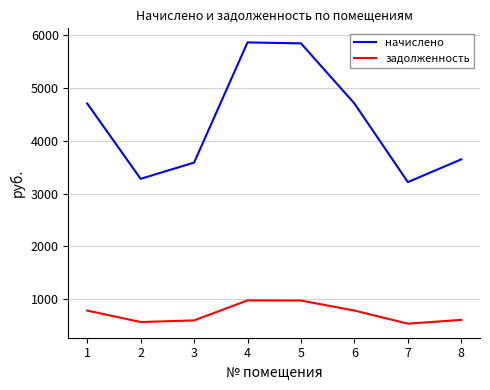

The value of задолженность at 8 is 300.6. True or false?

False